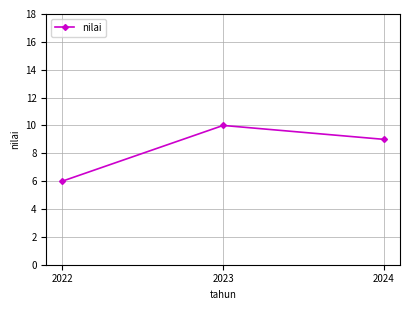

Between 2023 and 2024, which is larger?

2023